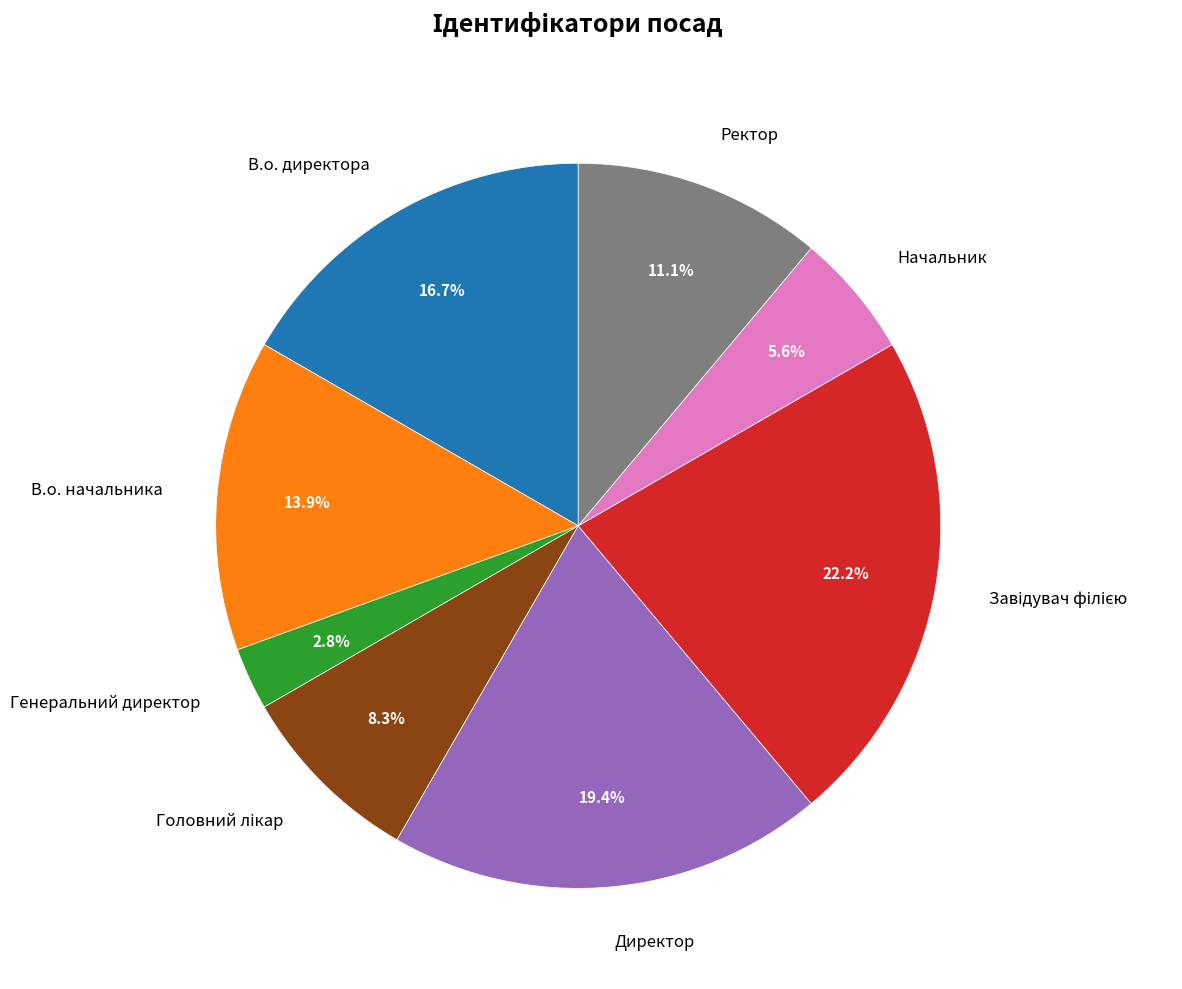

To the nearest percent, what is the difference between the largest and smallest slice percentages?

19%